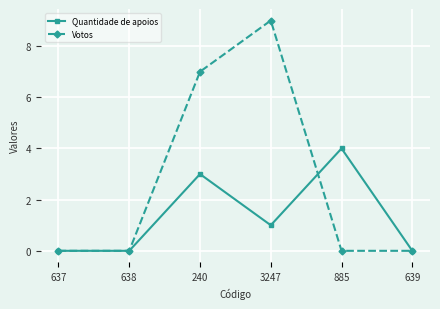

True or false: Votos has a value of 10 at 240.

False